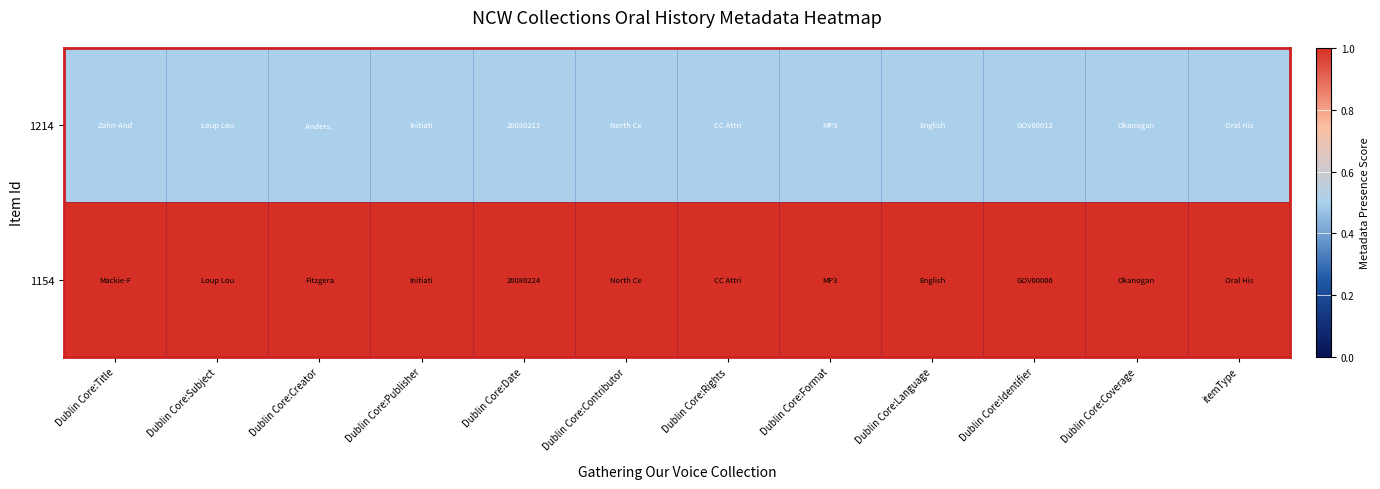

What is the total value across all series at Dublin Core:Coverage?

1.5